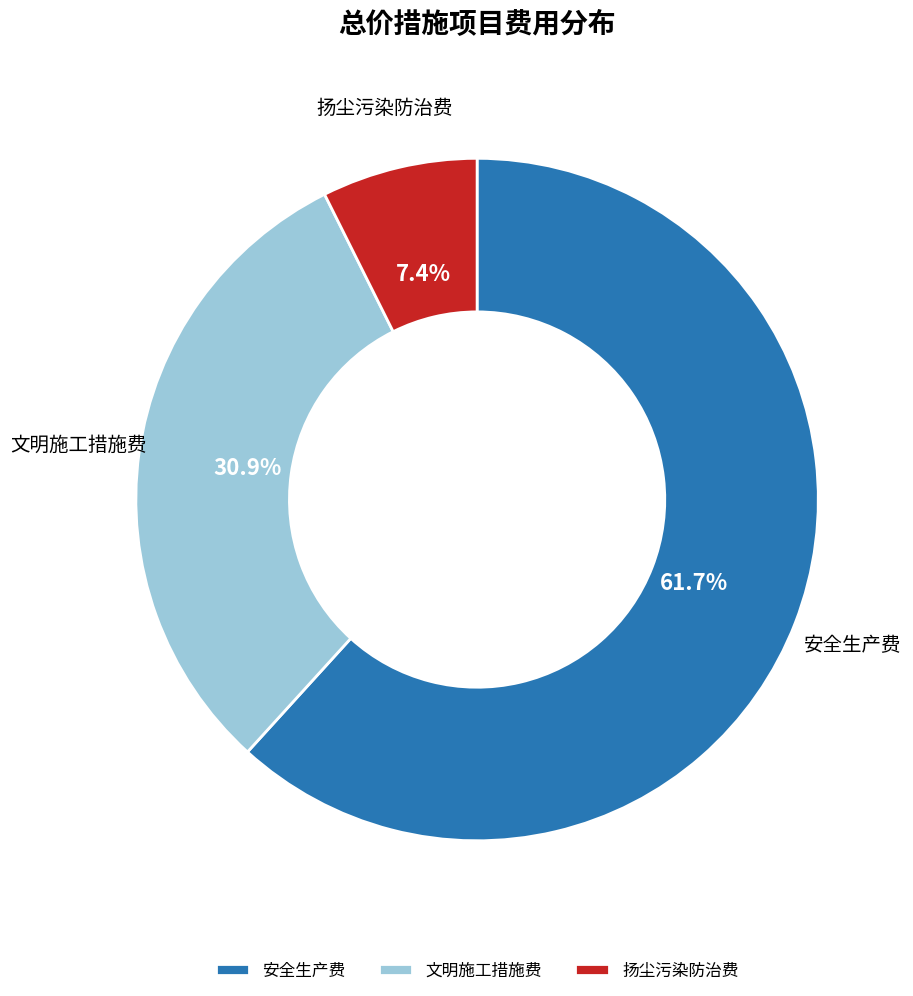

Between 安全生产费 and 文明施工措施费, which is larger?

安全生产费